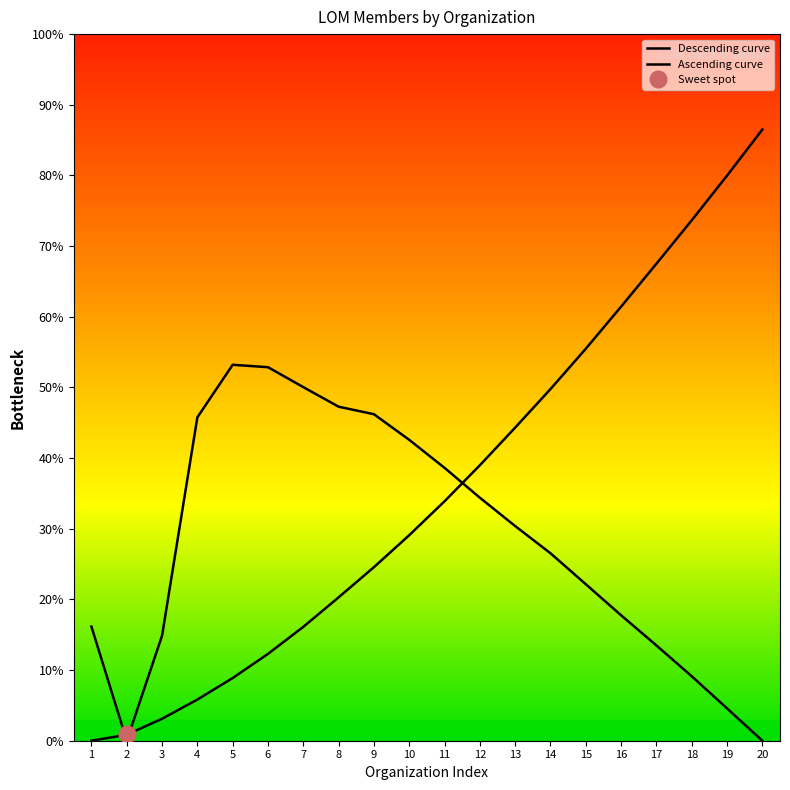

After their last crossing, which series has the higher values: Ascending curve or Descending curve?

Ascending curve